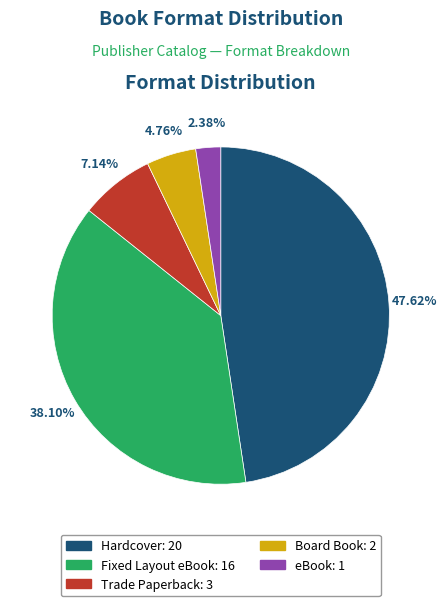

To the nearest percent, what is the difference between the Board Book and eBook slice percentages?

2%